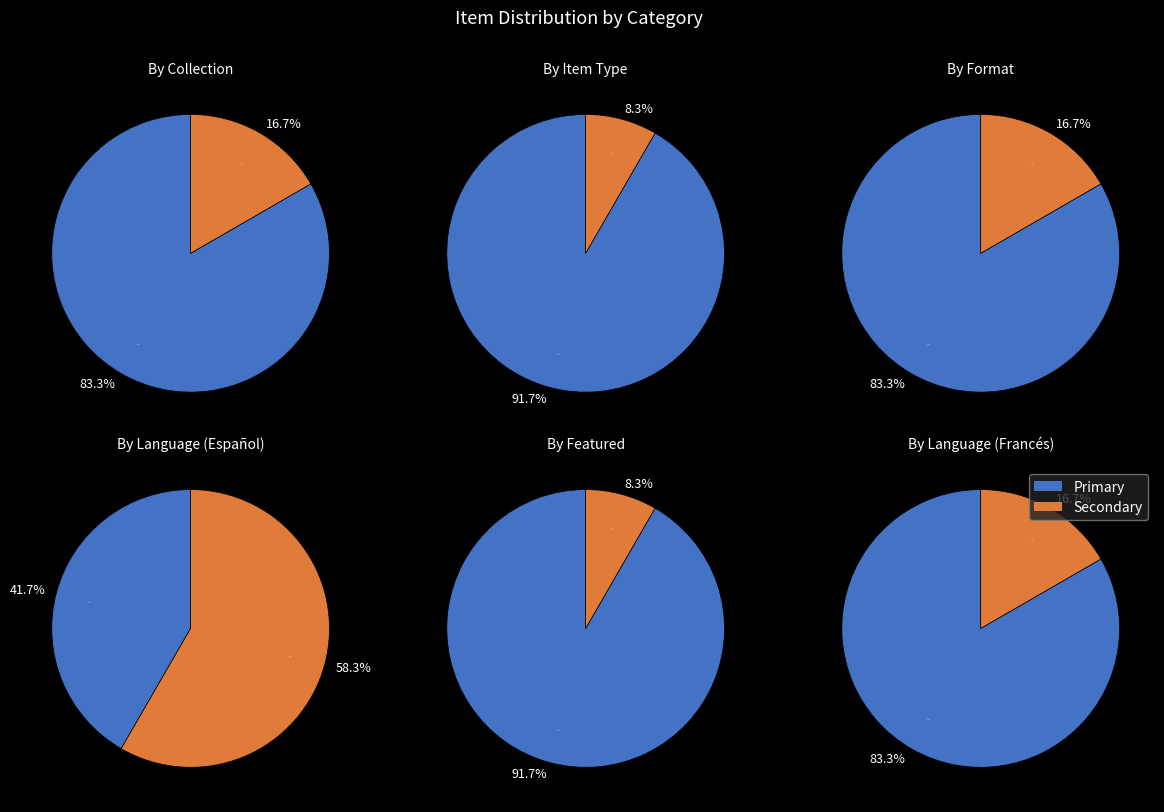

How much of the chart is everything except 8?

91.7%